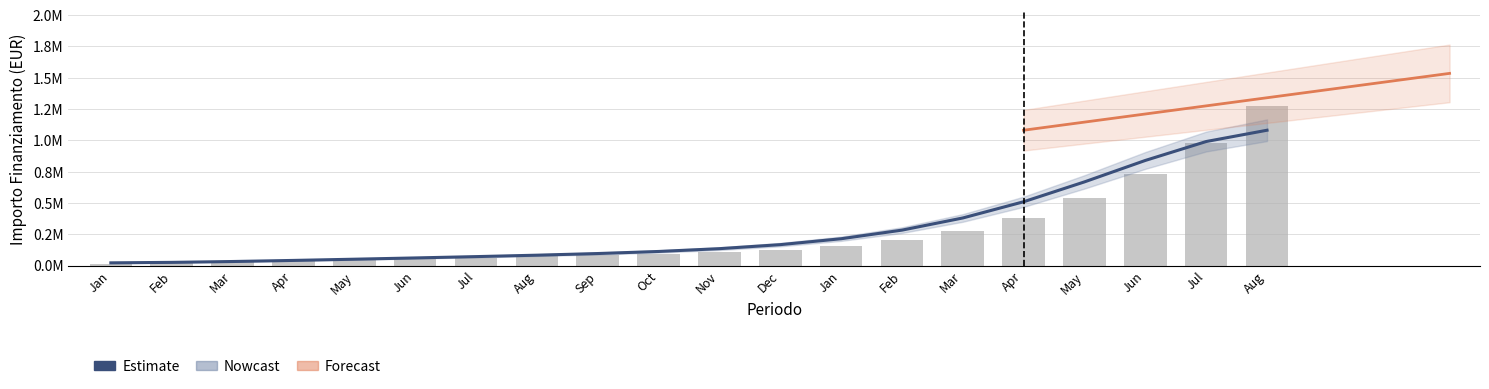

What is the value of the 8th bar from the left?

83181.4